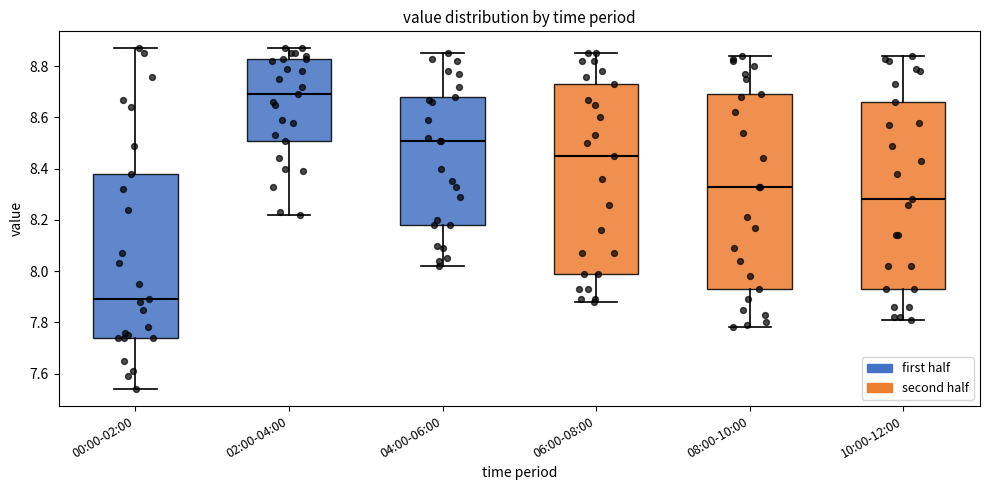

Reading left to right, read every box against the y-axis: the position of its median line, the range the box covers, and the ends of its whiskers. The values are not printed on the chart, so give them approximately, as read against the axis.

00:00-02:00: median 7.90, box 7.74 to 8.38, whiskers 7.54 to 8.88
02:00-04:00: median 8.70, box 8.52 to 8.84, whiskers 8.22 to 8.88
04:00-06:00: median 8.52, box 8.18 to 8.68, whiskers 8.02 to 8.86
06:00-08:00: median 8.46, box 8.00 to 8.74, whiskers 7.88 to 8.86
08:00-10:00: median 8.34, box 7.94 to 8.70, whiskers 7.78 to 8.84
10:00-12:00: median 8.28, box 7.94 to 8.66, whiskers 7.82 to 8.84